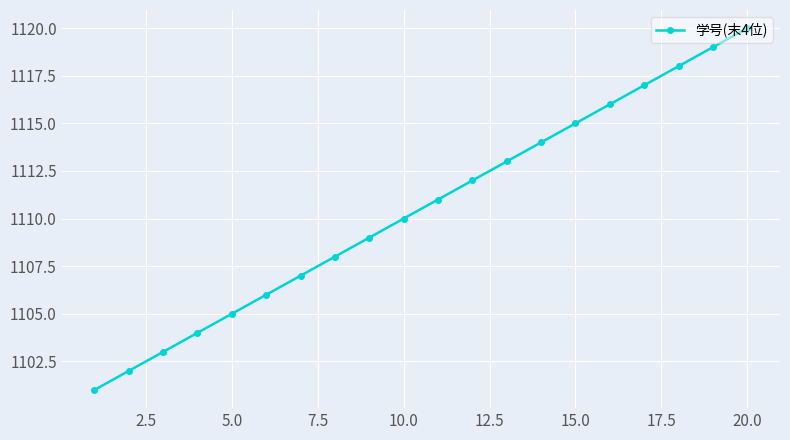

What is the maximum value shown in the chart?

1120